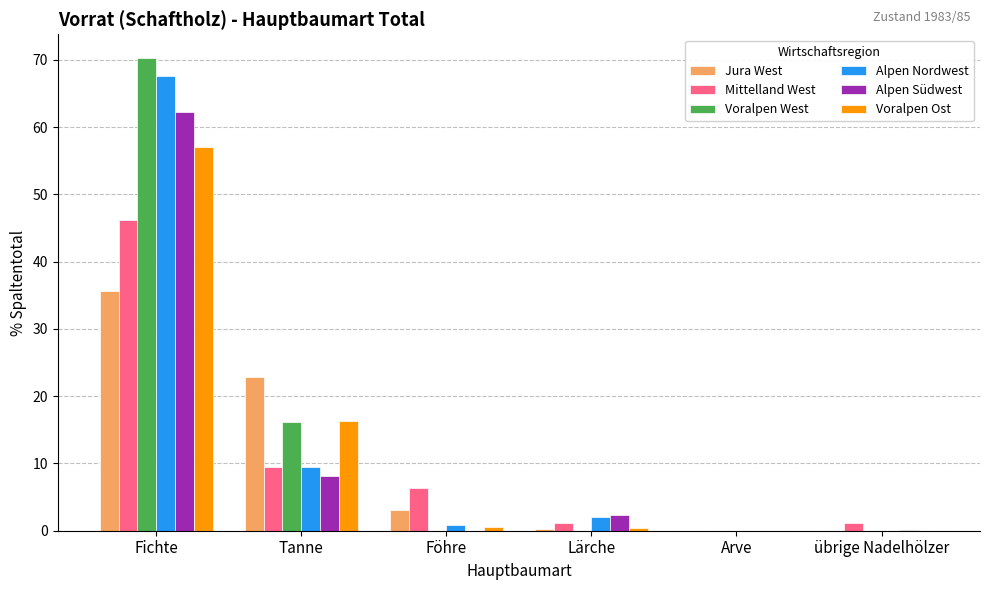

At which category is the sum across all series the highest?

Fichte